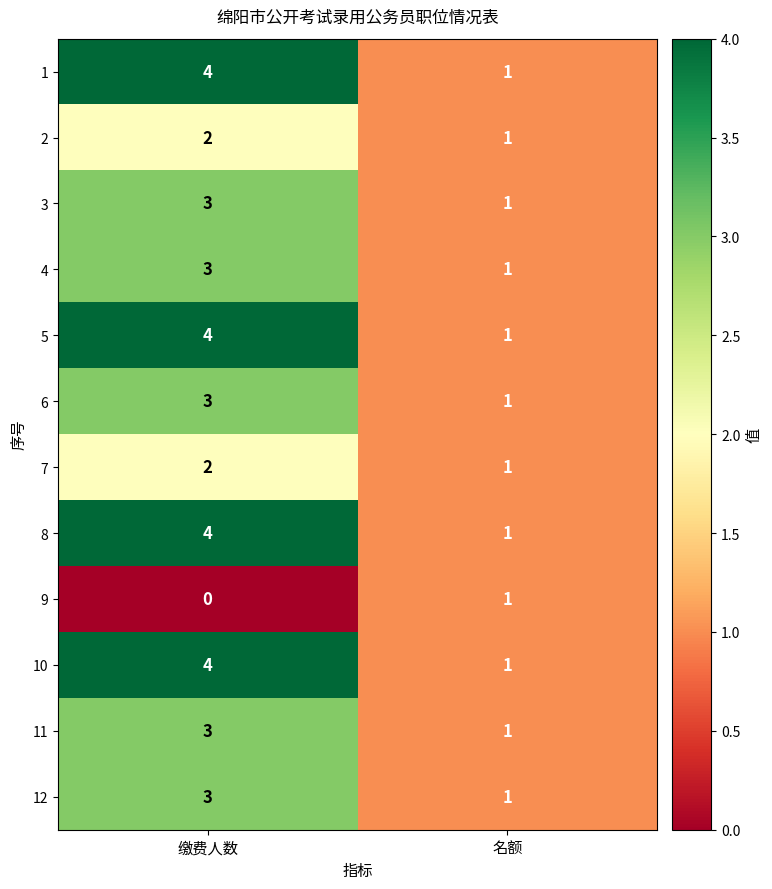

What is the difference between the 1 values at 名额 and 缴费人数?

3